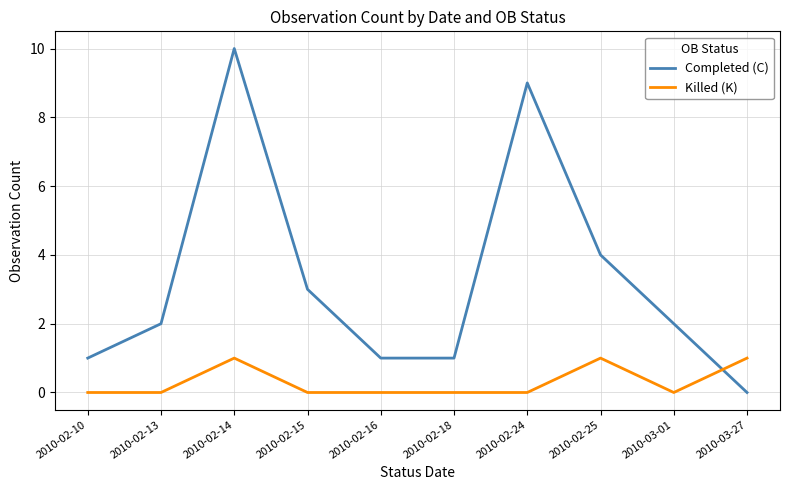

Reading left to right, extract all data points from this chart.

Completed (C): 1	2	10	3	1	1	9	4	2	0
Killed (K): 0	0	1	0	0	0	0	1	0	1